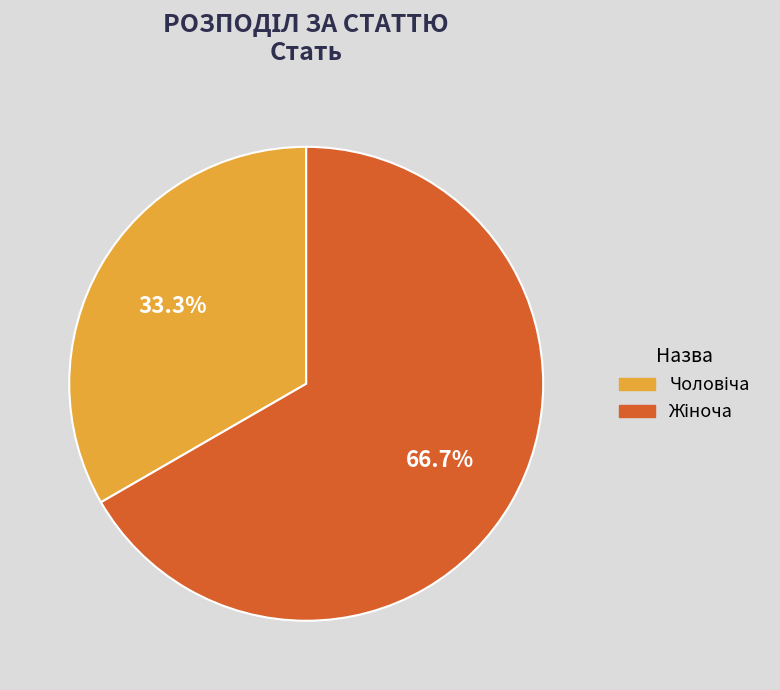

Does any single category account for the majority?

Yes